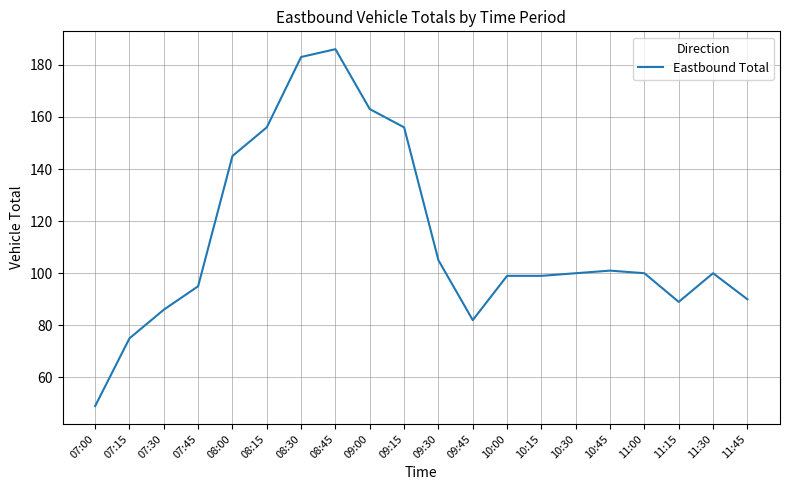

Where does the data first go above 100?

08:00